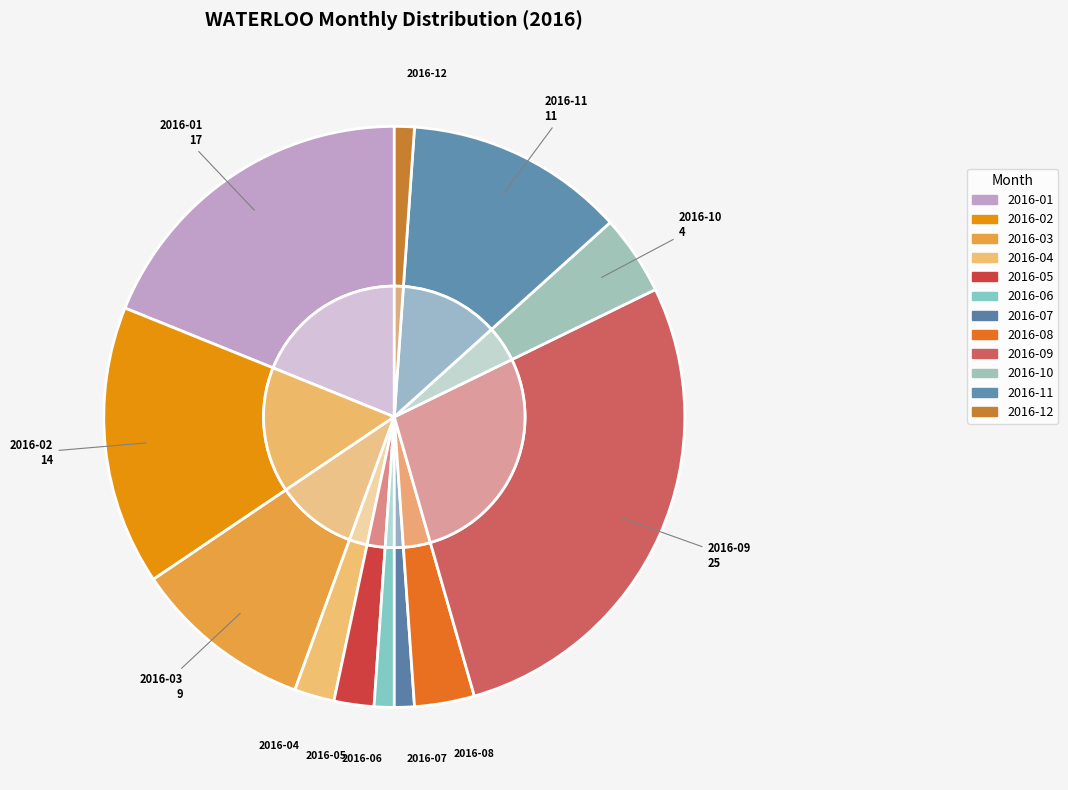

Does 2016-11 represent more than half of the total?

No